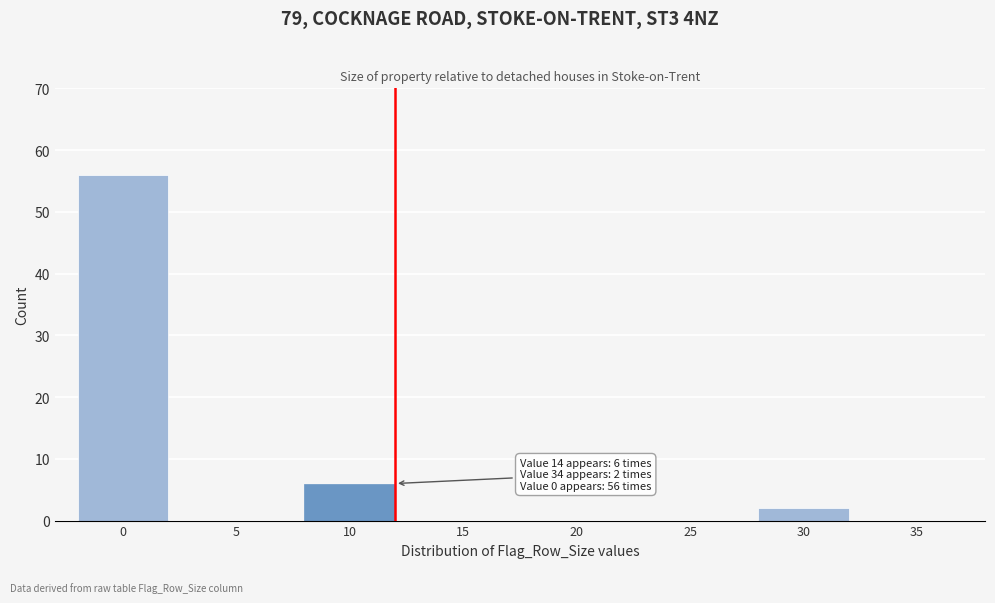

Reading right to left, what are all the values shown in this chart?

35=0	30=2	25=0	20=0	15=0	10=6	5=0	0=56